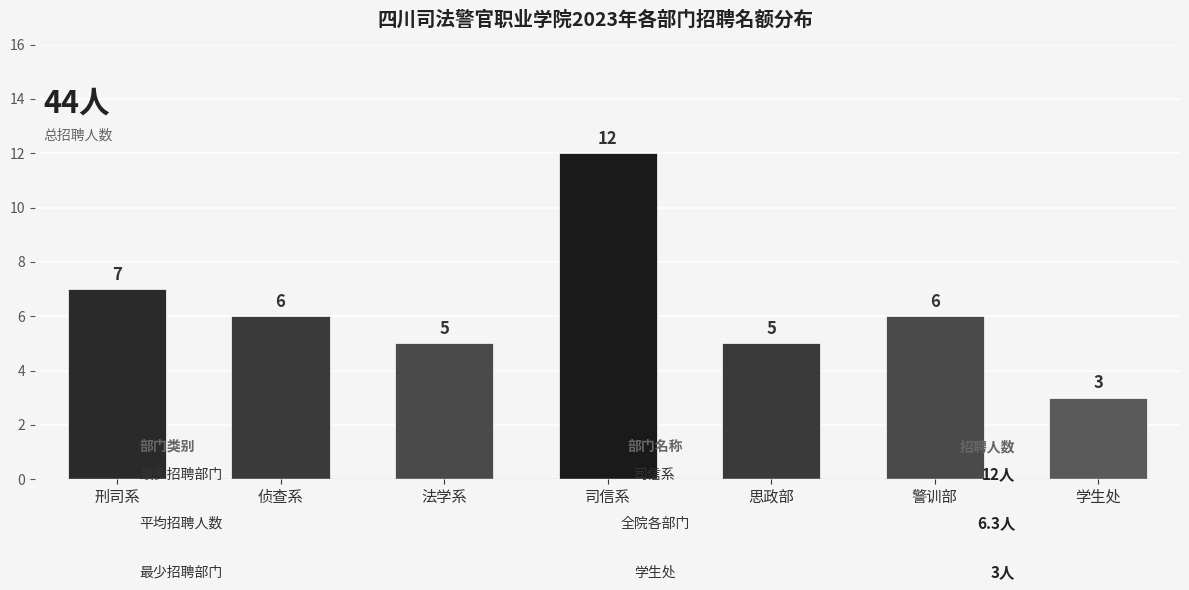

Reading left to right, transcribe all the data shown in this chart.

7	6	5	12	5	6	3